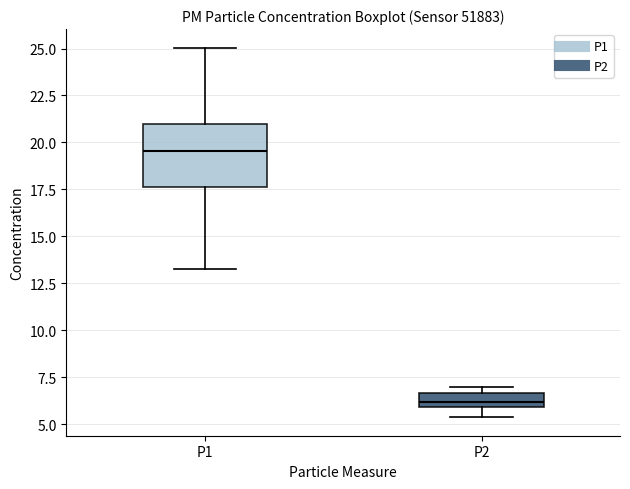

Which box's median line is the lowest?

P2